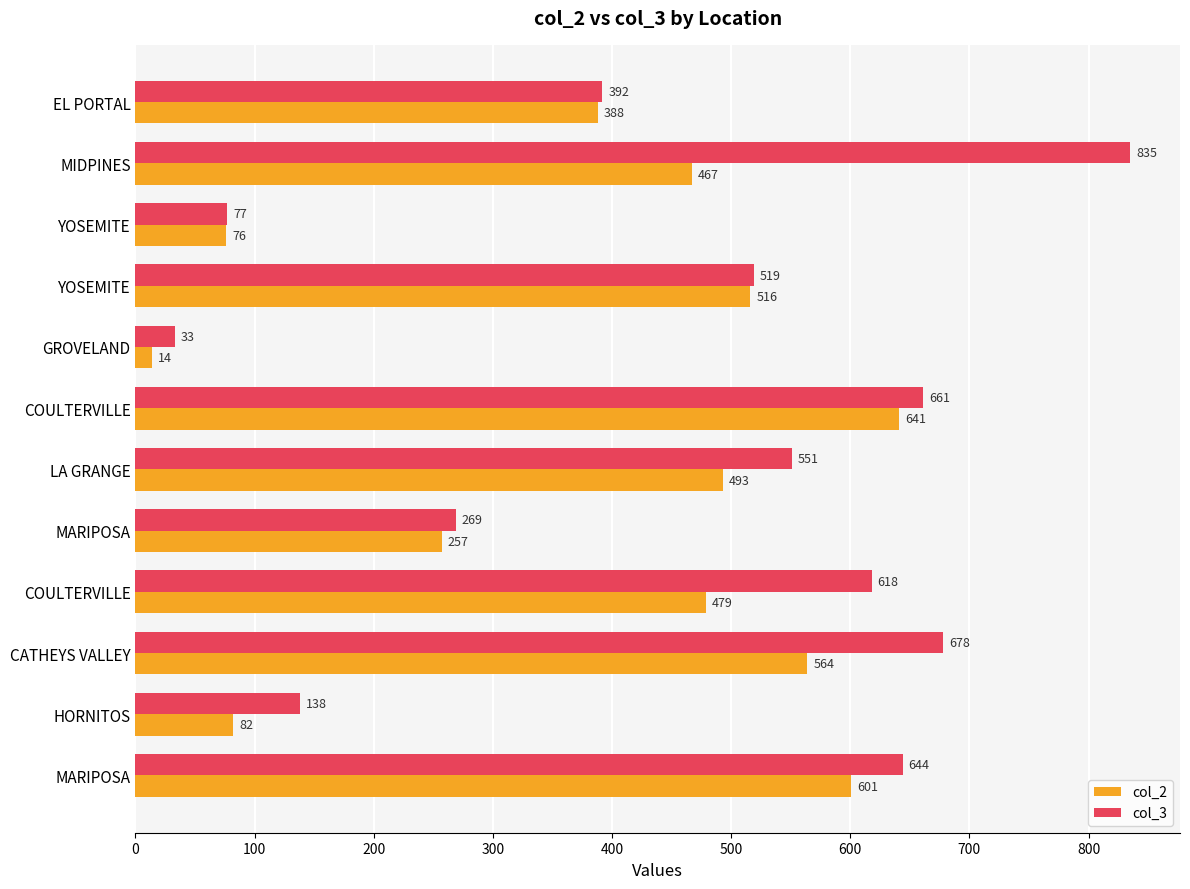

Which category has the lowest value across all series?

GROVELAND